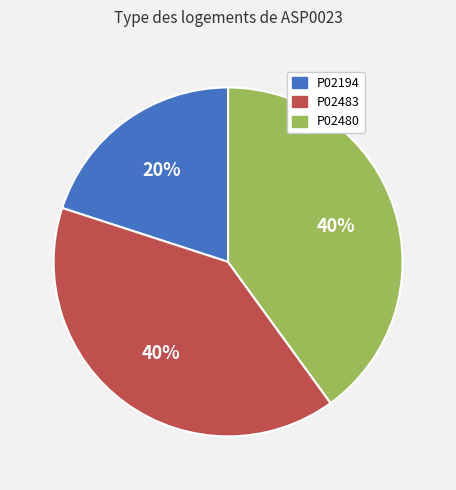

The P02480 slice represents 34% of the pie. True or false?

False